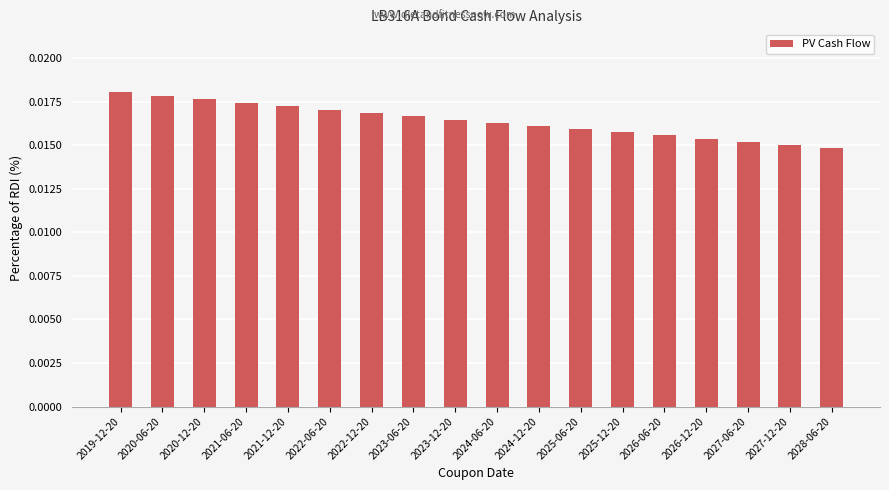

Count the values in the range 0 to 1.

18